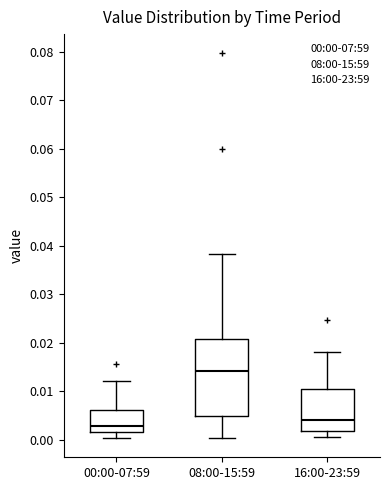

Which box is the tallest, from its lower edge to its upper edge?

08:00-15:59